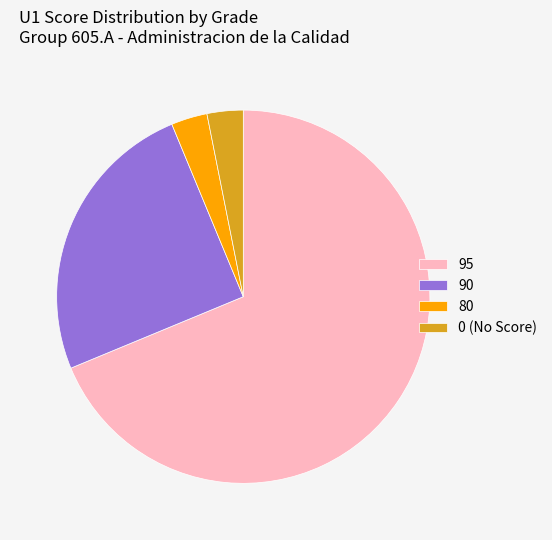

What is the ratio of the value at 0 (No Score) to the value at 80?

1.0